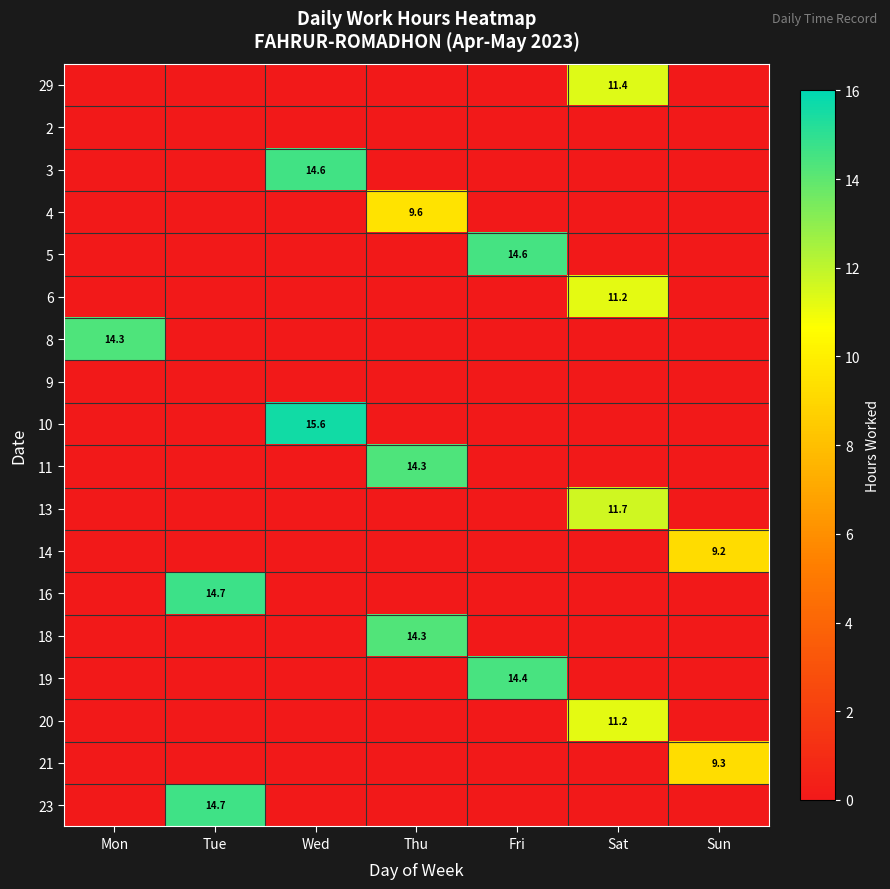

True or false: 5 has a value of 14.6 at Fri.

True